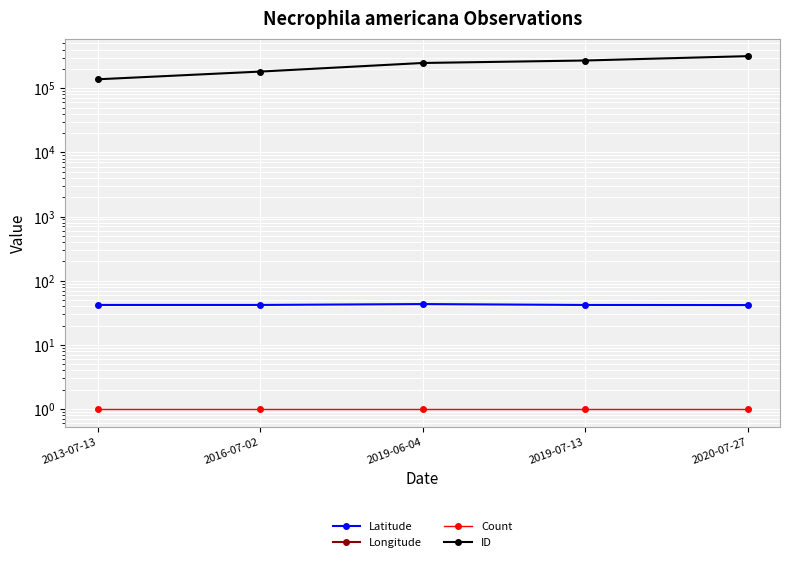

What is the sum of all Longitude values?

-457.1